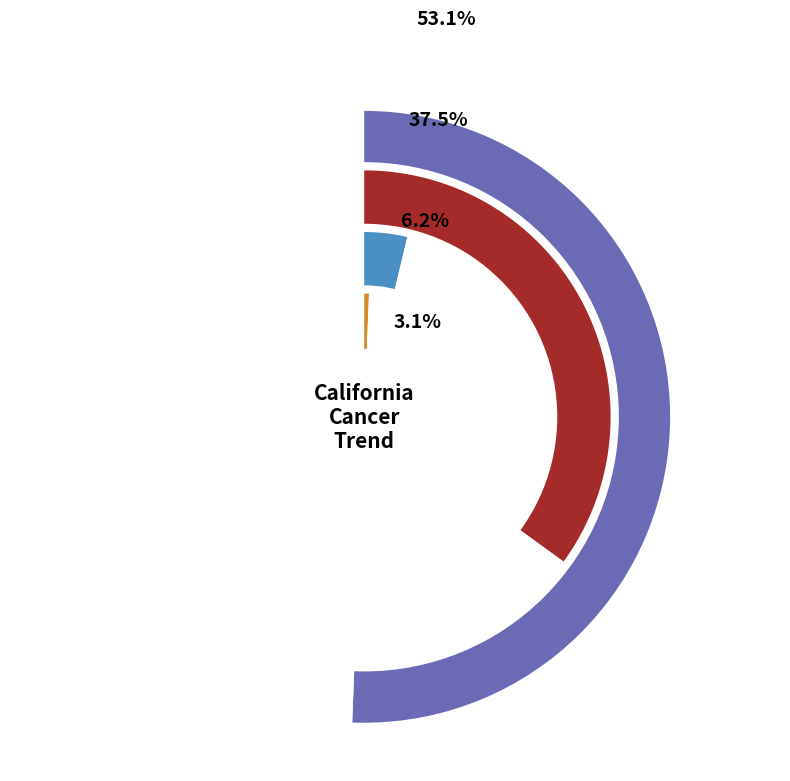

To the nearest percent, what percentage of the pie is 1?

39%